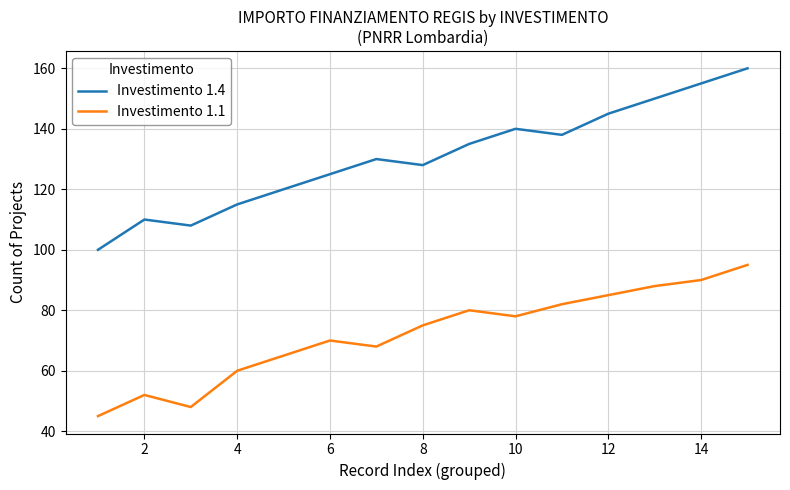

Which series has the largest total across all categories?

Investimento 1.4